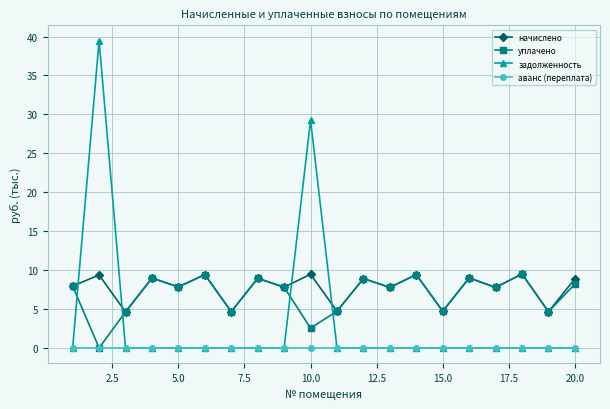

What is the maximum value shown in the chart?

39.5